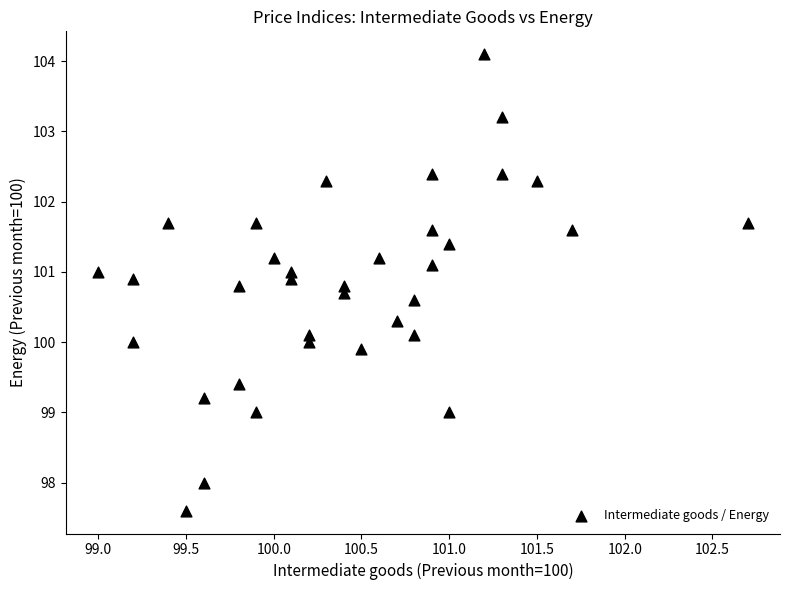

What is the range of Y values (max minus min)?

6.5